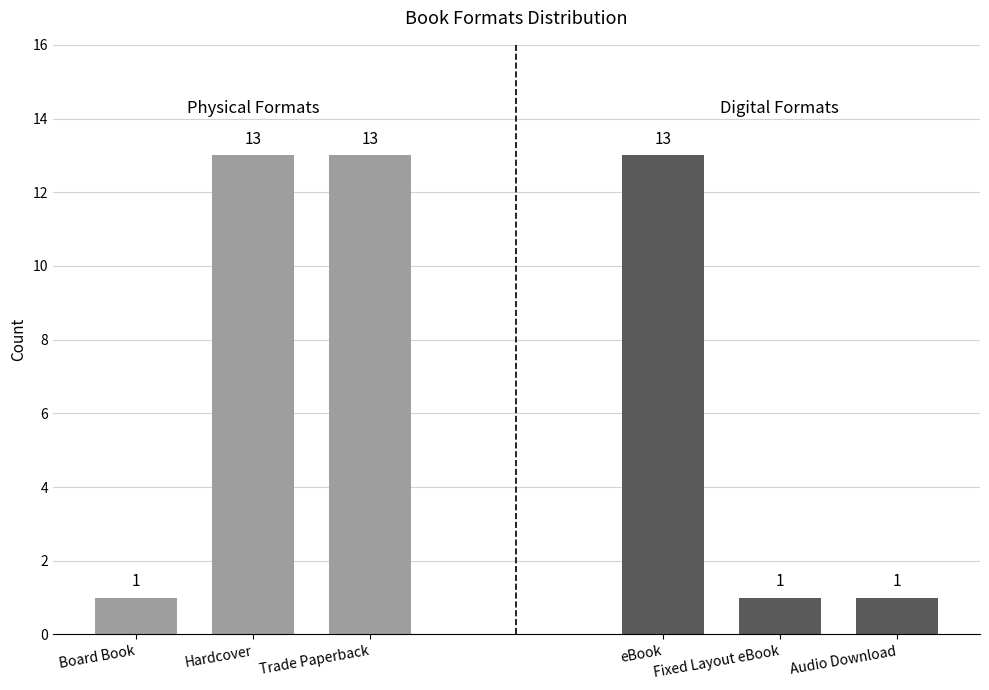

What is the approximate value of Physical Formats at Board Book?

1